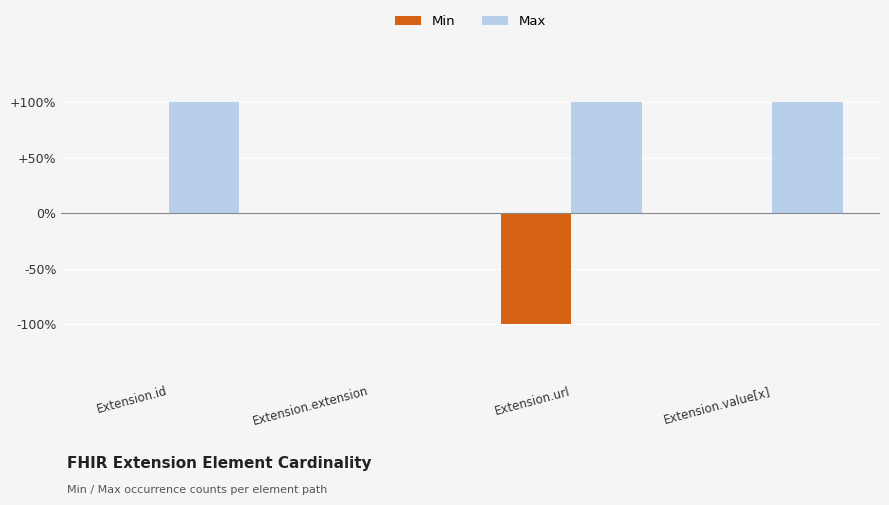

Does the chart contain stacked bars?

No